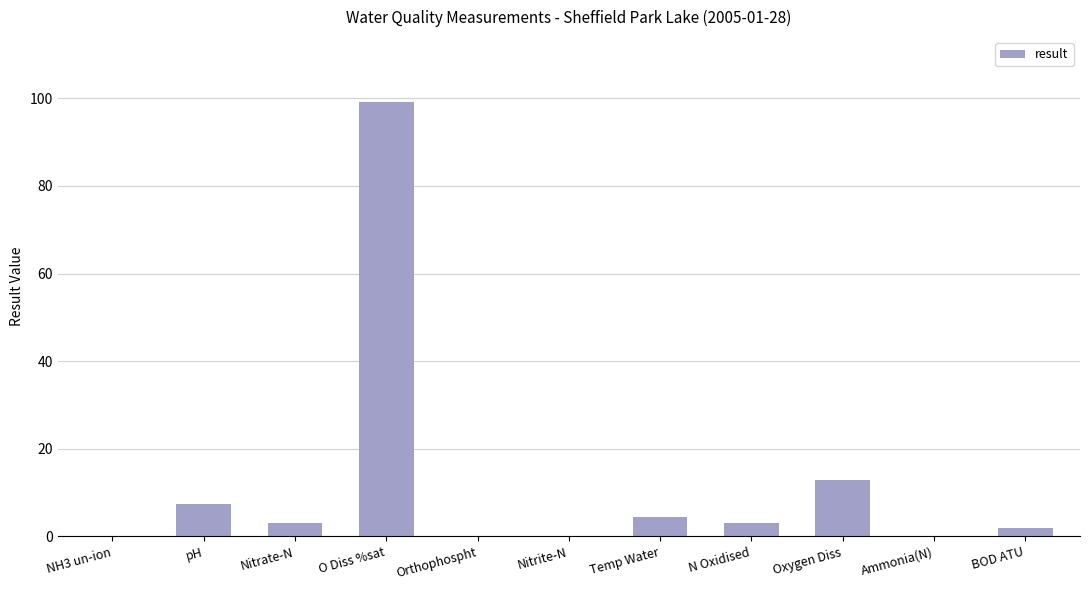

Which has a higher value, Temp Water or Nitrite-N?

Temp Water